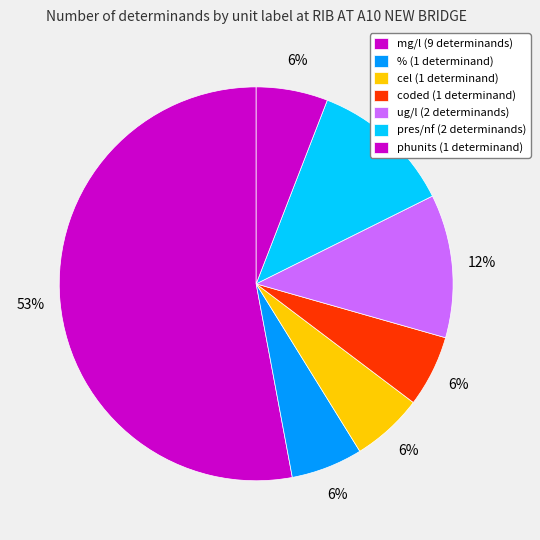

How many slices are in this pie chart?

7